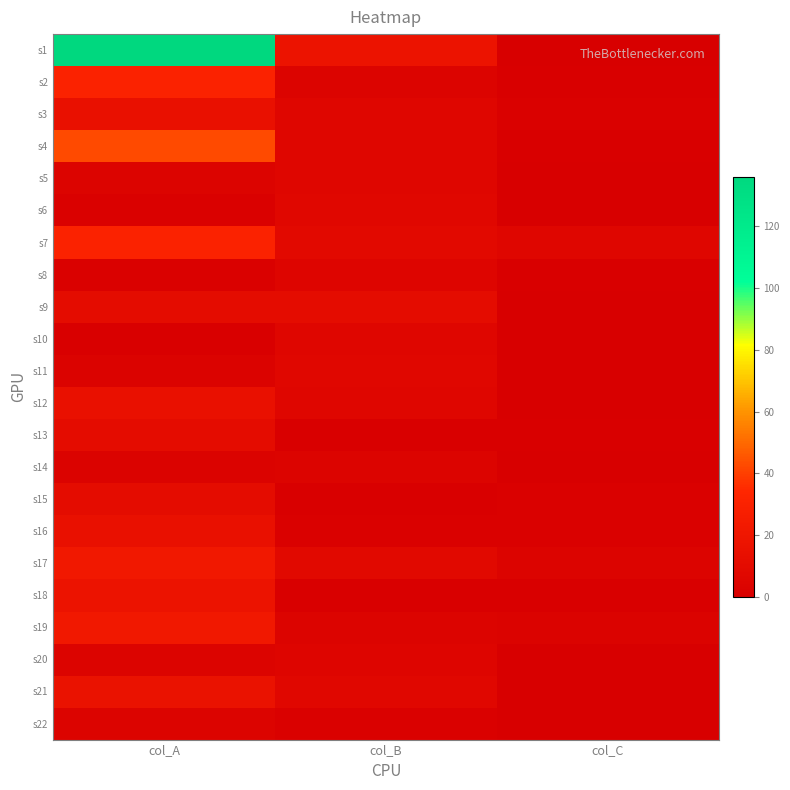

List the series in order of their peak value, lowest first.

s14, s22, s8, s20, s5, s10, s6, s11, s9, s13, s15, s3, s12, s16, s21, s18, s17, s19, s2, s7, s4, s1